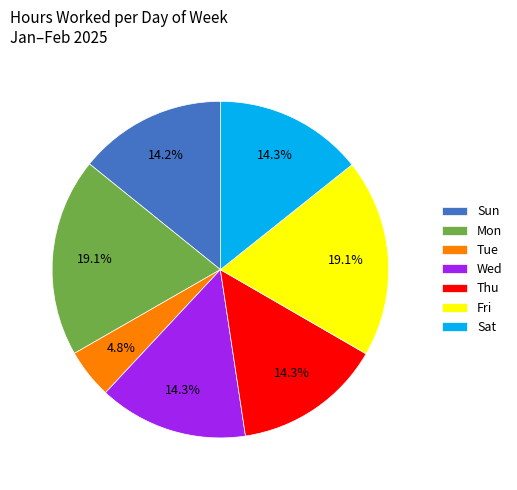

What is the ratio of the value at Fri to the value at Thu?

1.3